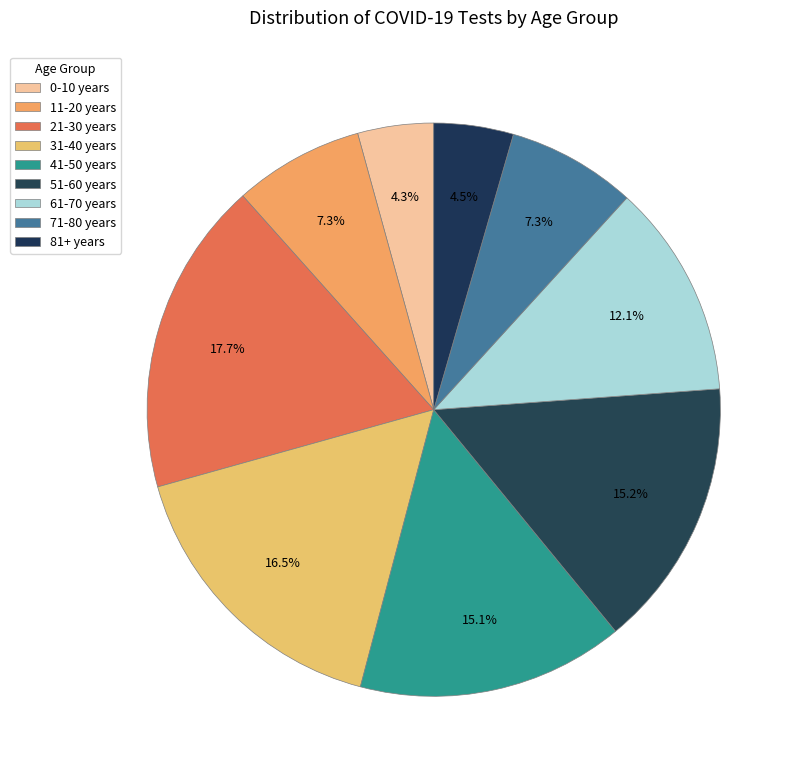

Which category has the biggest portion of the pie?

21-30 years